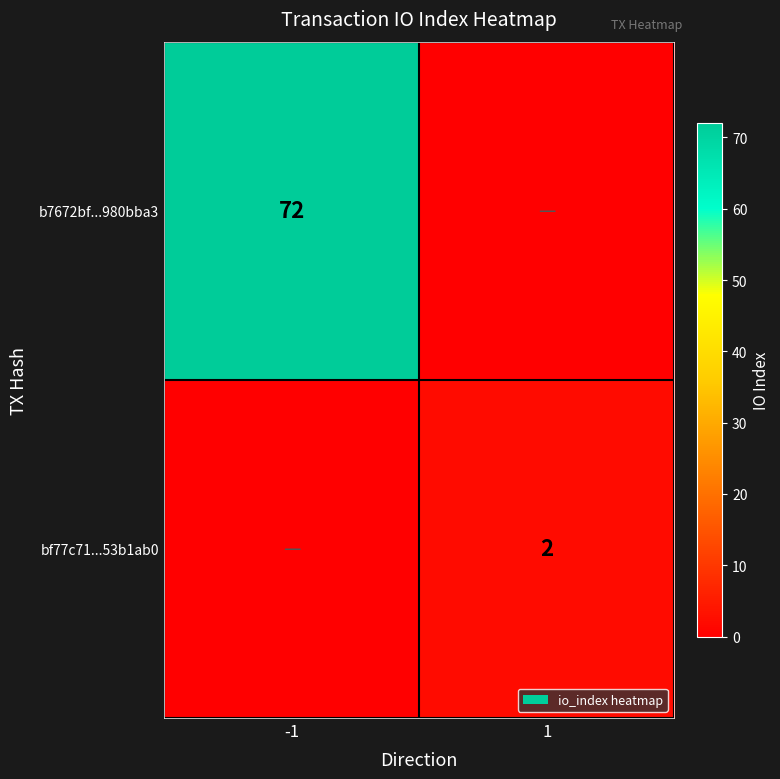

Is the value of bf77c71...53b1ab0 at 1 greater than the value of b7672bf...980bba3 at -1?

No